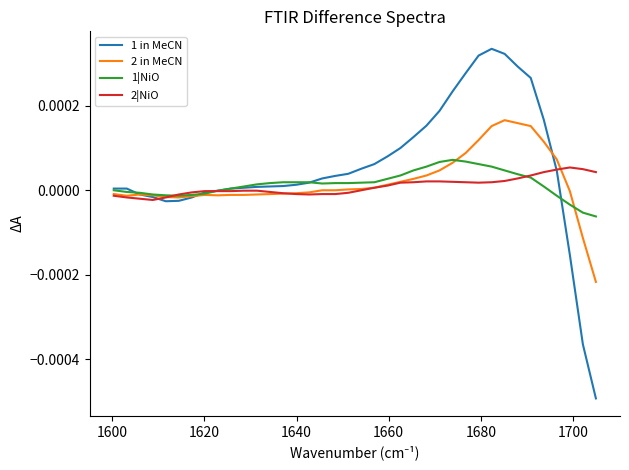

What are all the series names shown in the legend?

1 in MeCN, 2 in MeCN, 1|NiO, 2|NiO